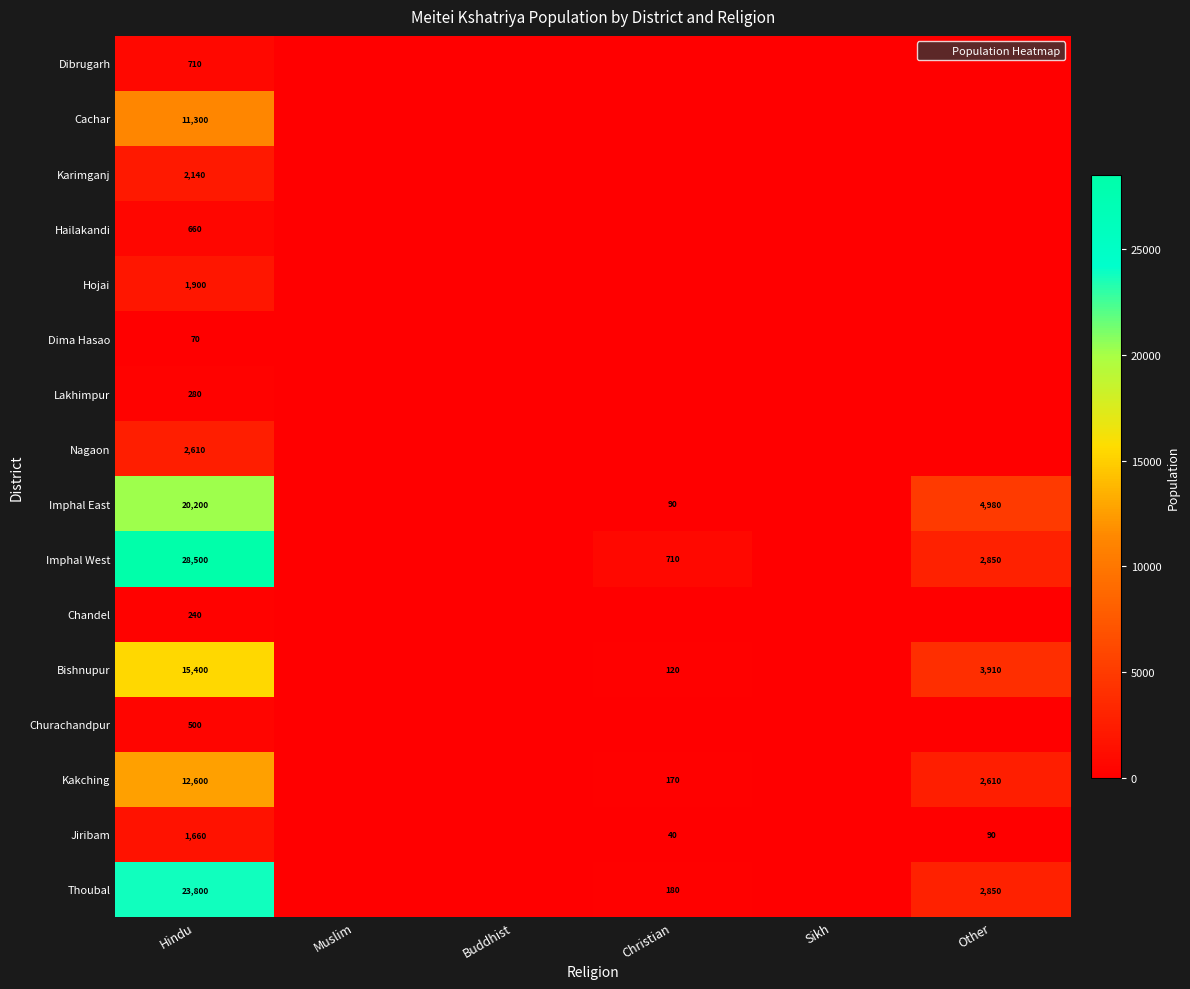

What is the highest value of the Karimganj series?

2140